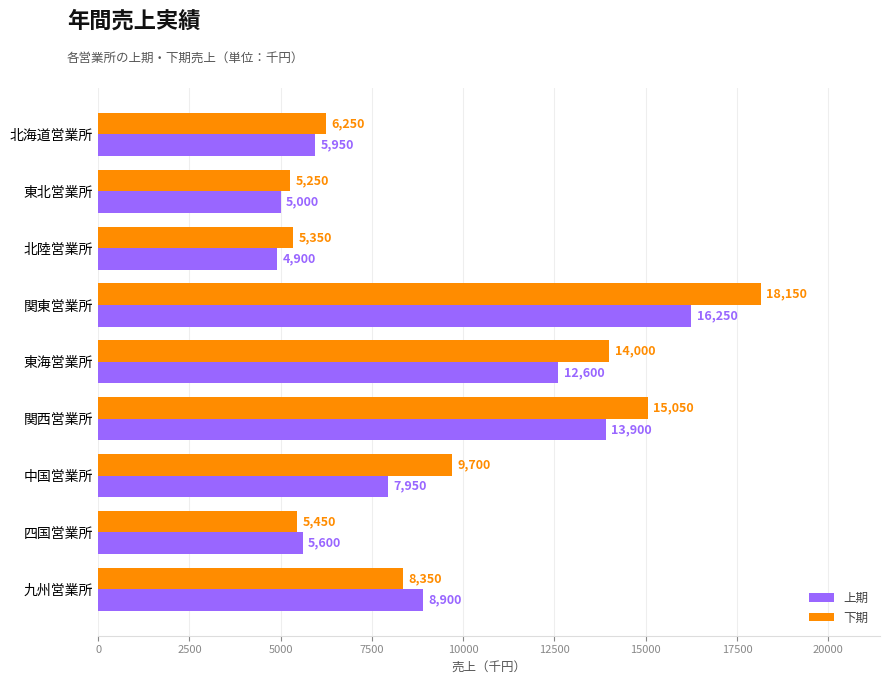

Which series has the largest range (max minus min)?

下期